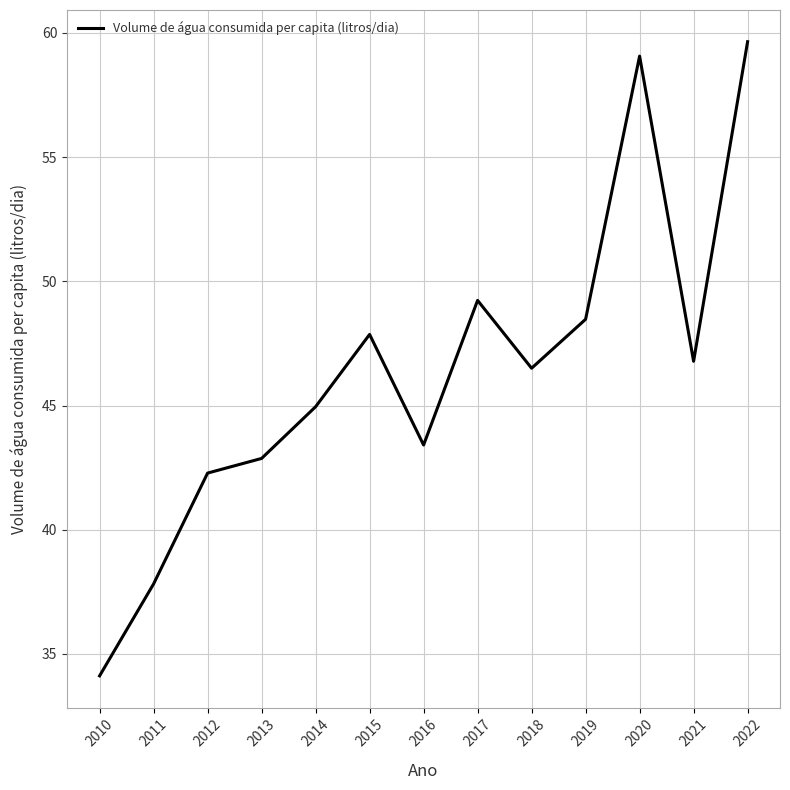

Is this an area chart (filled region under the line)?

No